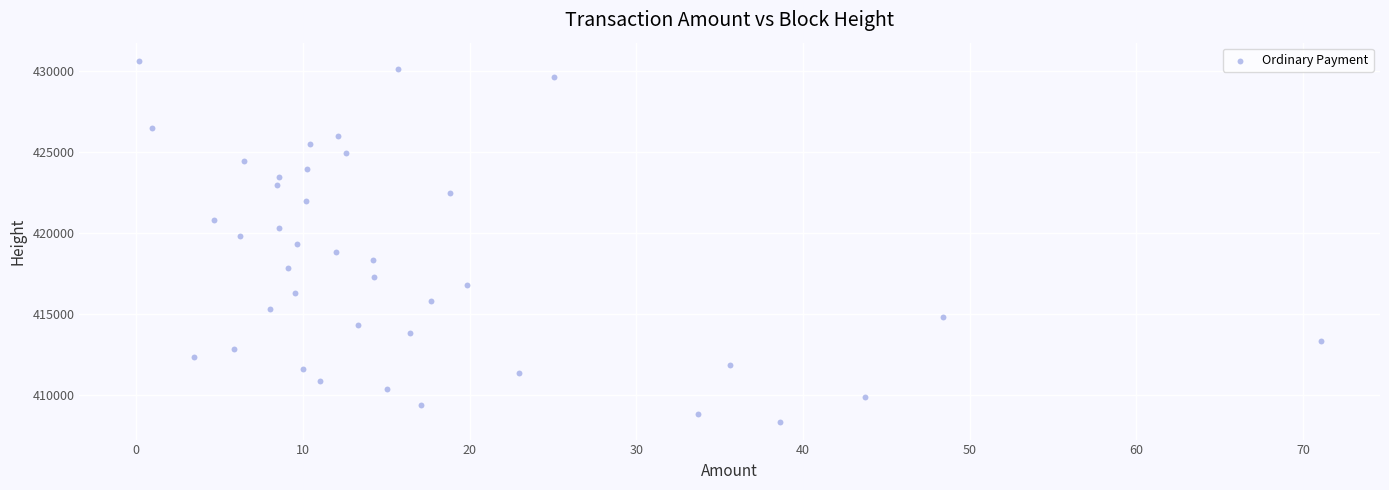

What is the range of Y values (max minus min)?

22260